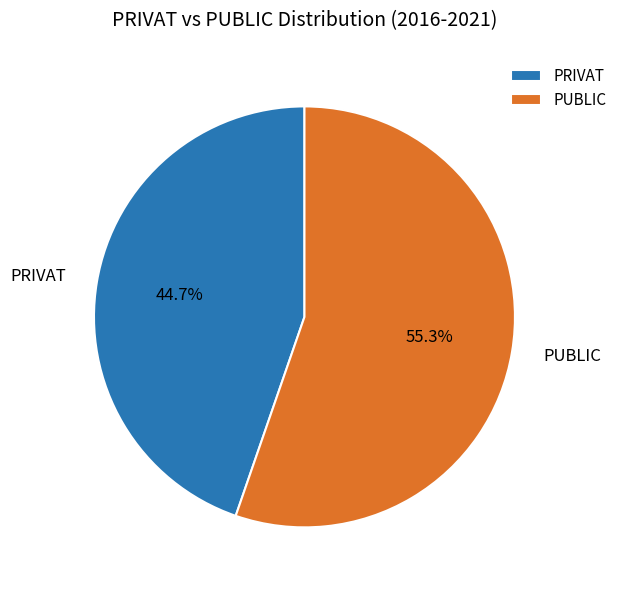

Is there a majority slice in this chart?

Yes